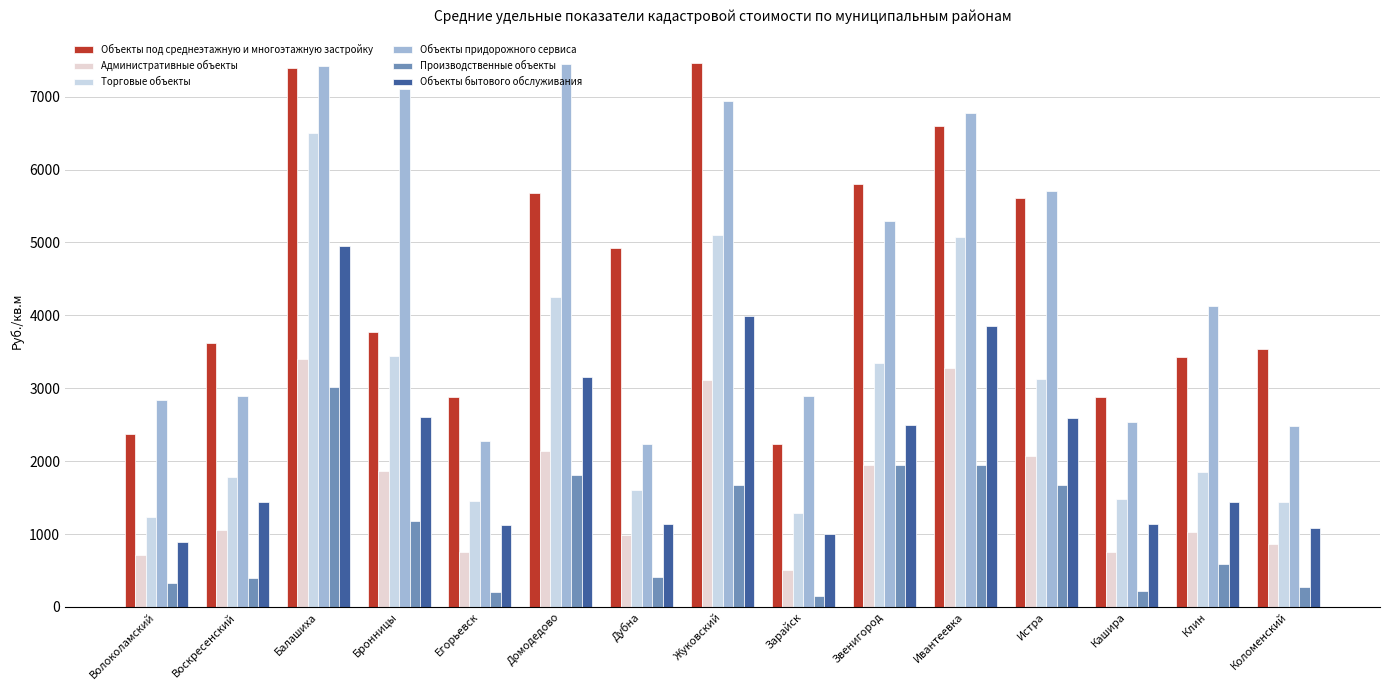

Which series changed the most between Балашиха and Звенигород?

Торговые объекты